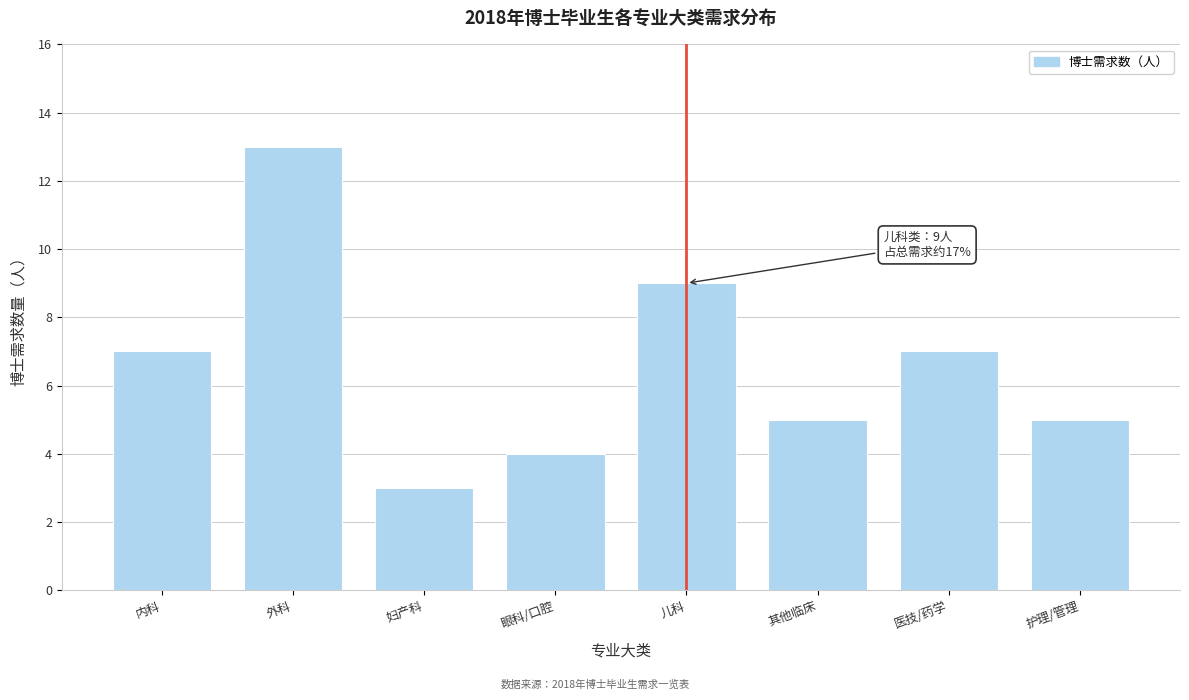

Reading left to right, transcribe all the data shown in this chart.

内科=7	外科=13	妇产科=3	眼科/口腔=4	儿科=9	其他临床=5	医技/药学=7	护理/管理=5